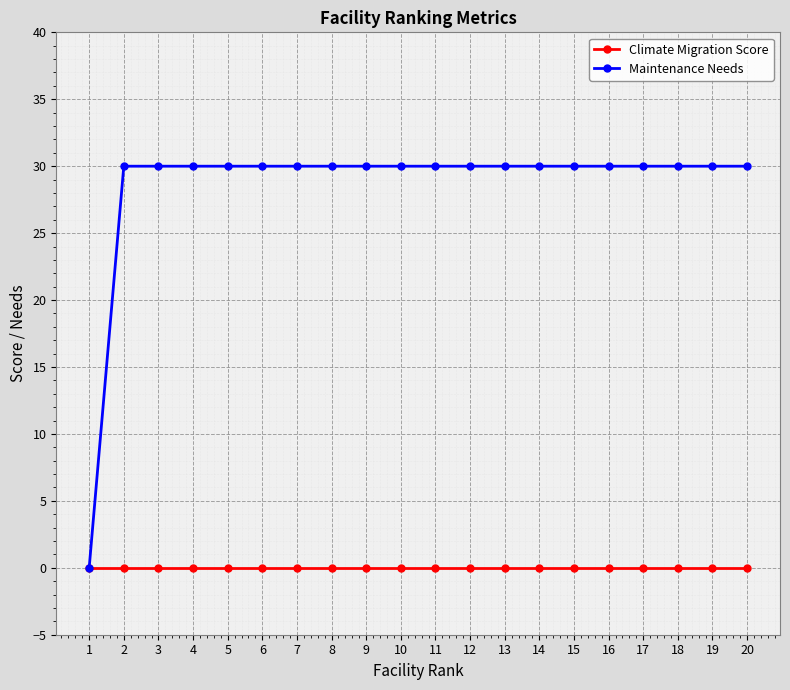

Does the chart have visible grid lines?

Yes